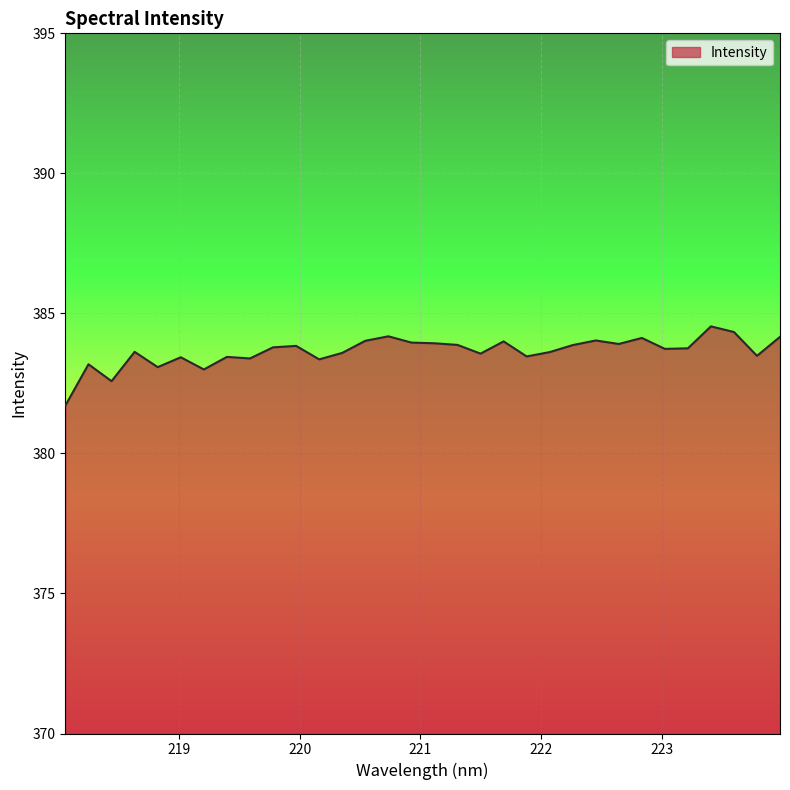

What is the smallest value displayed?

381.7